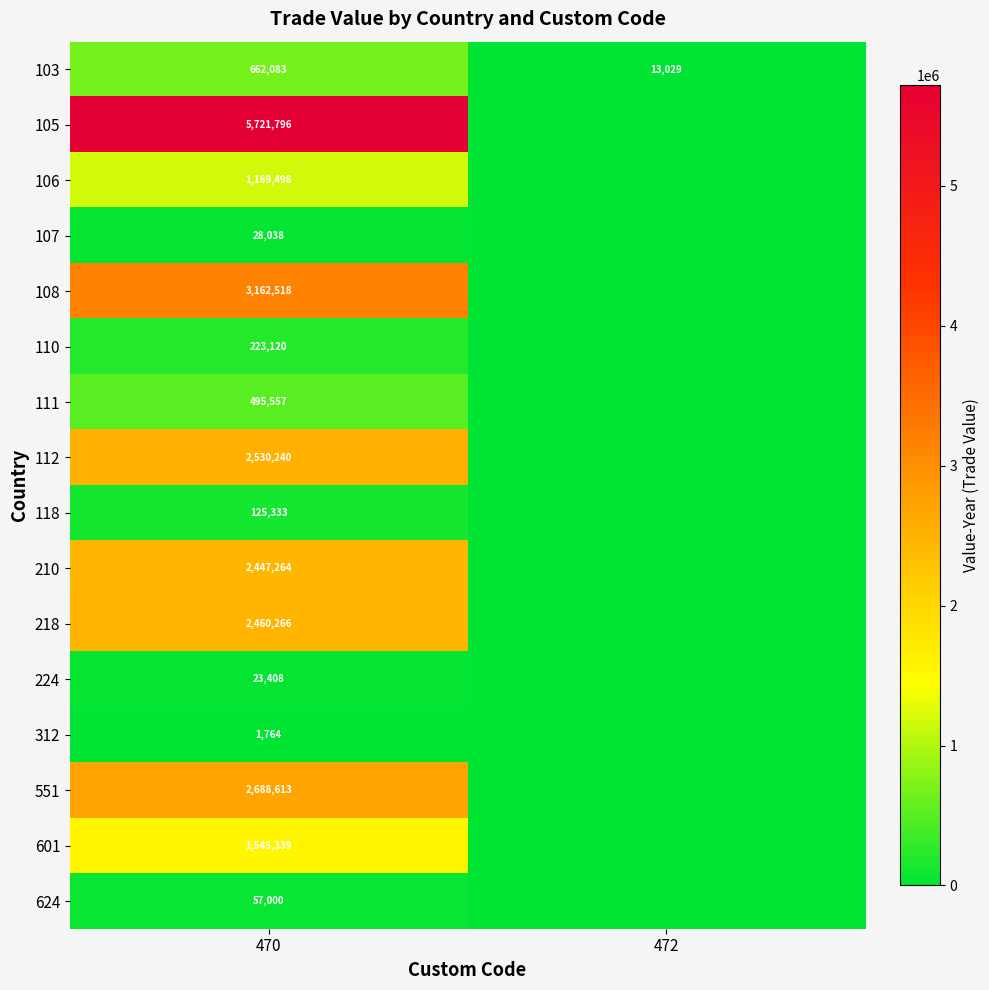

Is it true that 601 equals 2232099 at 470?

False